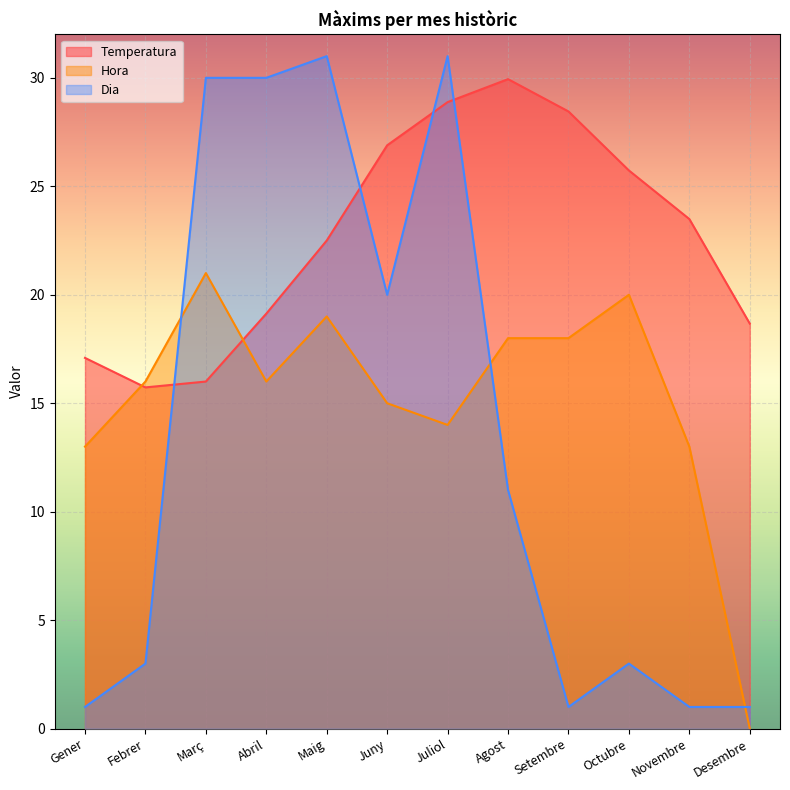

At which category is the sum across all series the highest?

Juliol